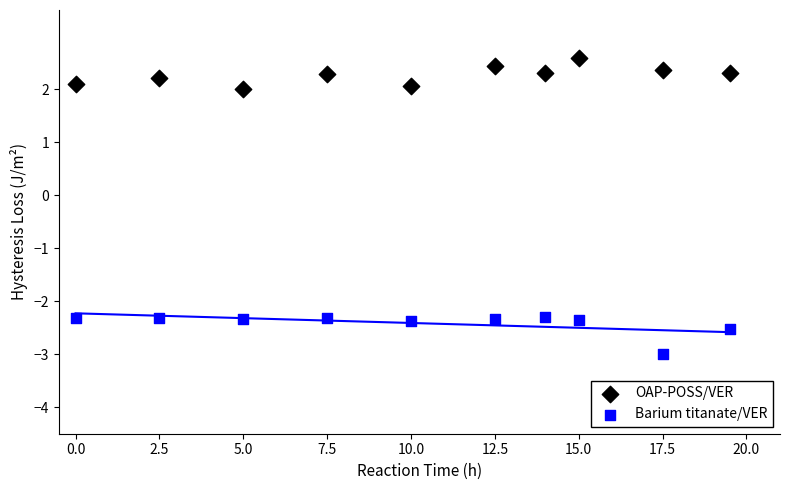

What are all the series names shown in the legend?

OAP-POSS/VER, Barium titanate/VER